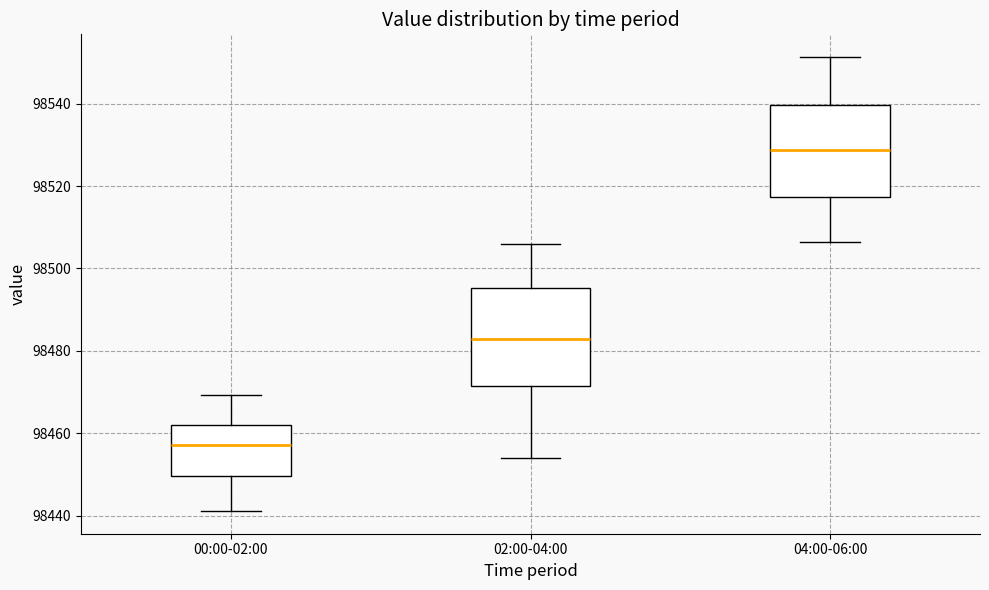

Where does the lower whisker of the box for 02:00-04:00 end on the y-axis? The values are not printed on the chart, so give them approximately, as read against the axis.

98454